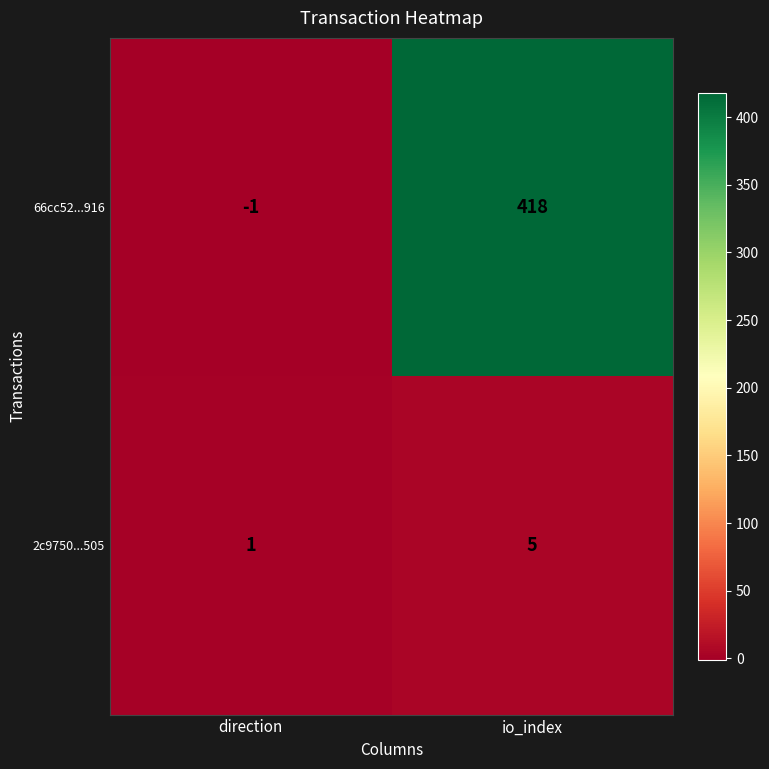

Count the number of data series in this chart.

2